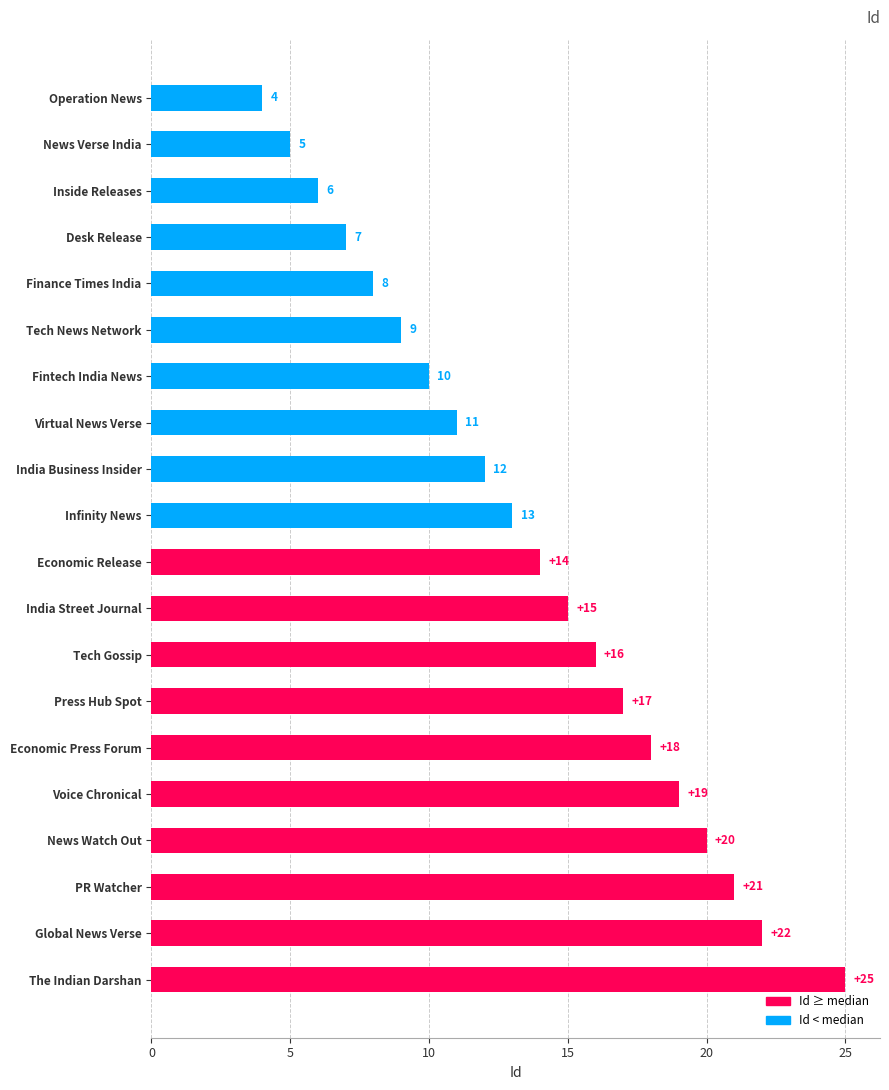

Reading top to bottom, list all the values displayed in this chart.

4	5	6	7	8	9	10	11	12	13	14	15	16	17	18	19	20	21	22	25